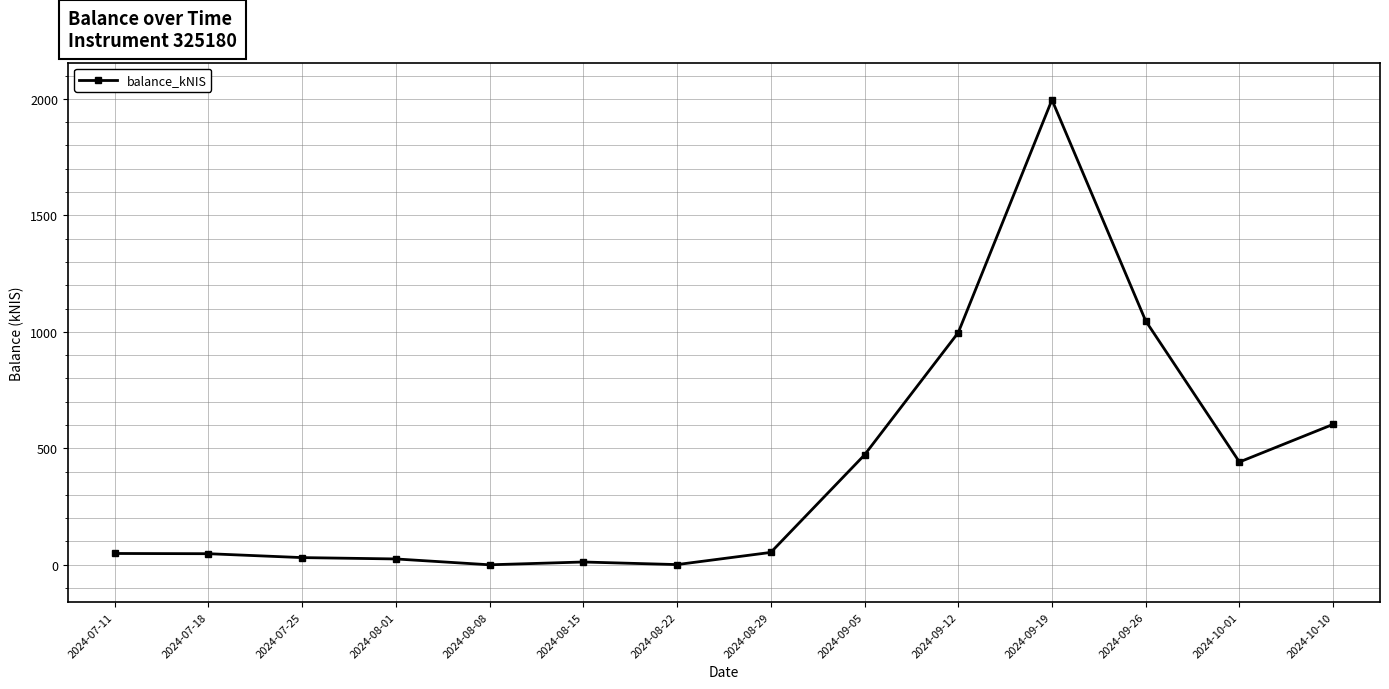

At which category does the chart reach its peak across all series?

2024-09-19